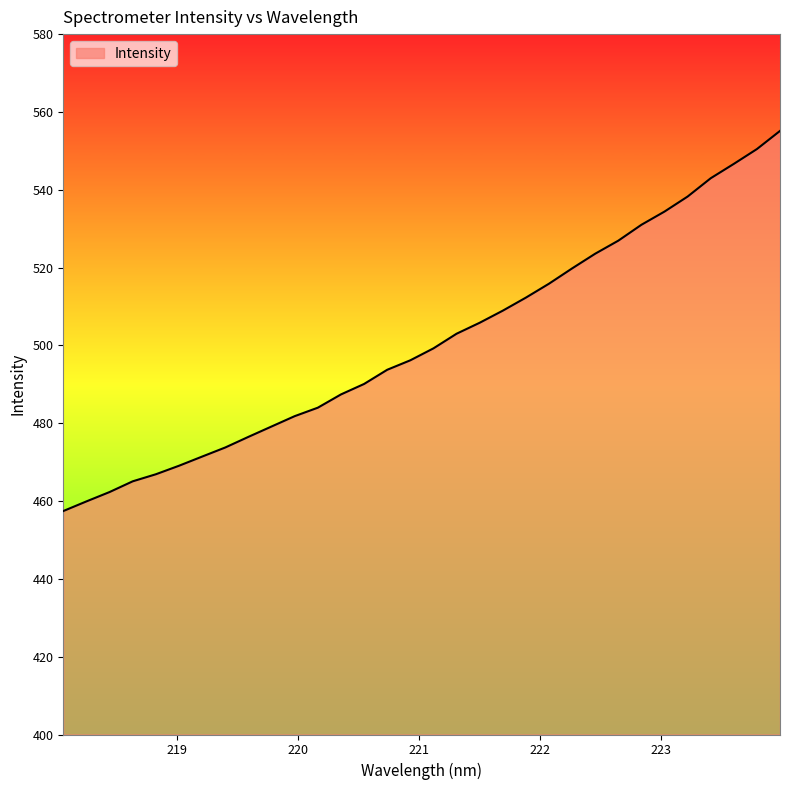

What is the minimum value shown in the chart?

457.4